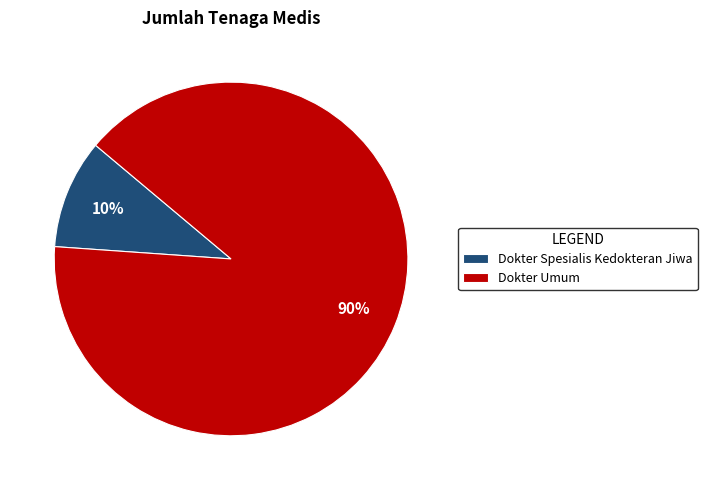

True or false: Dokter Umum accounts for 99% of the total.

False